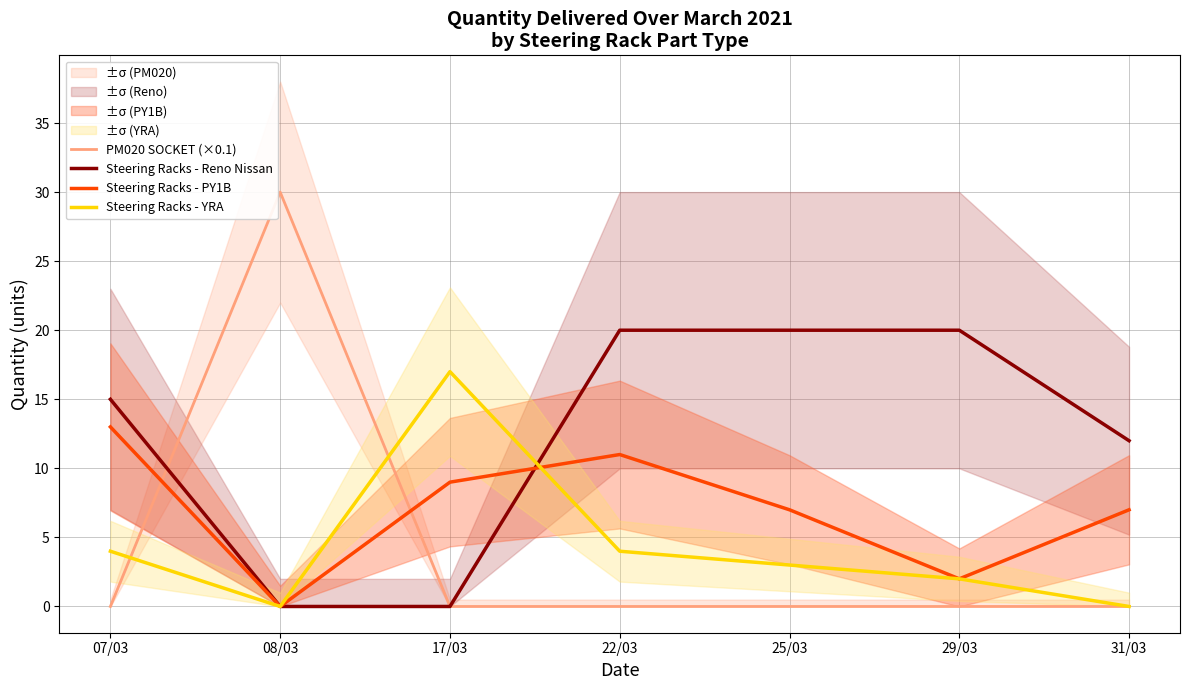

Which series changed the most between 08/03 and 22/03?

PM020 SOCKET (×0.1)